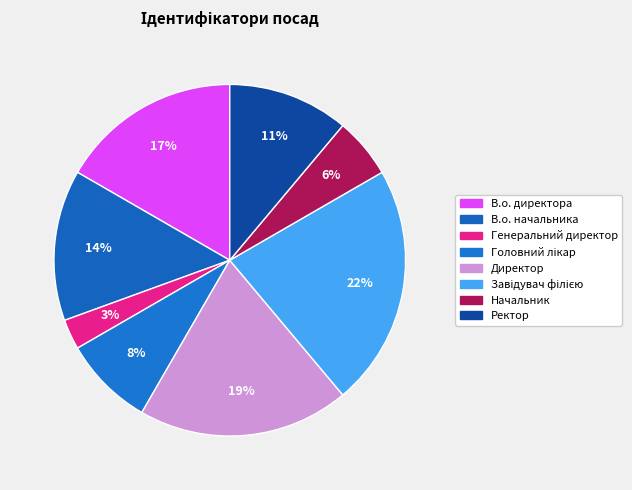

Is Головний лікар the majority of the pie?

No